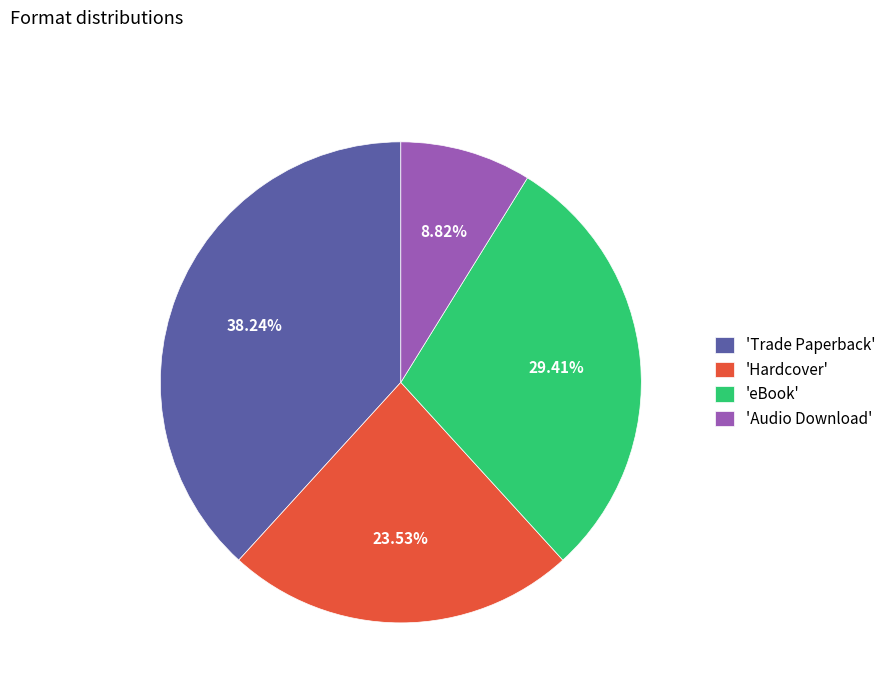

To the nearest percent, what is the difference between the largest and smallest slice percentages?

29%